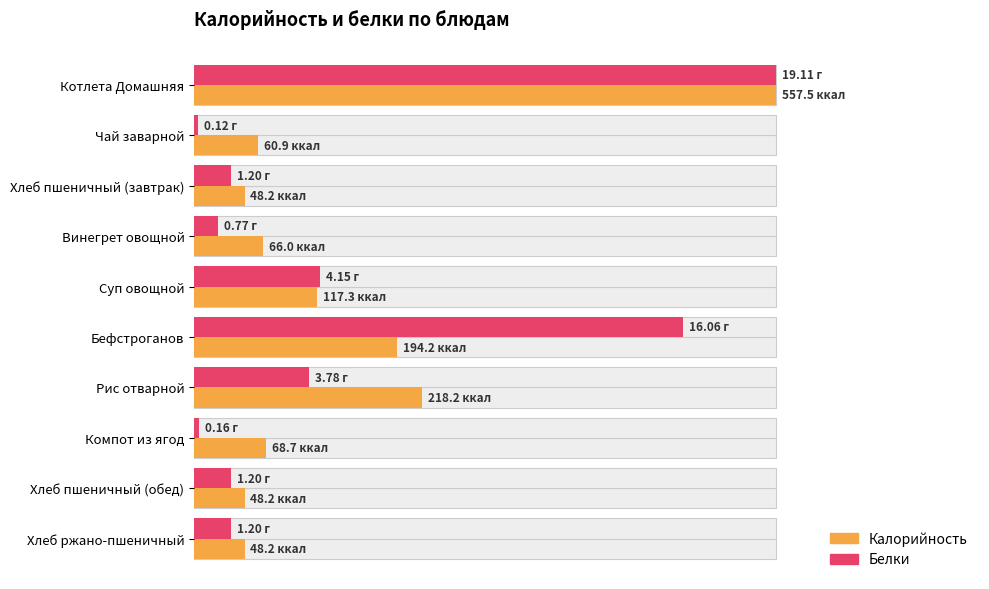

Which has a higher value, Компот из ягод or Хлеб пшеничный (завтрак)?

Компот из ягод